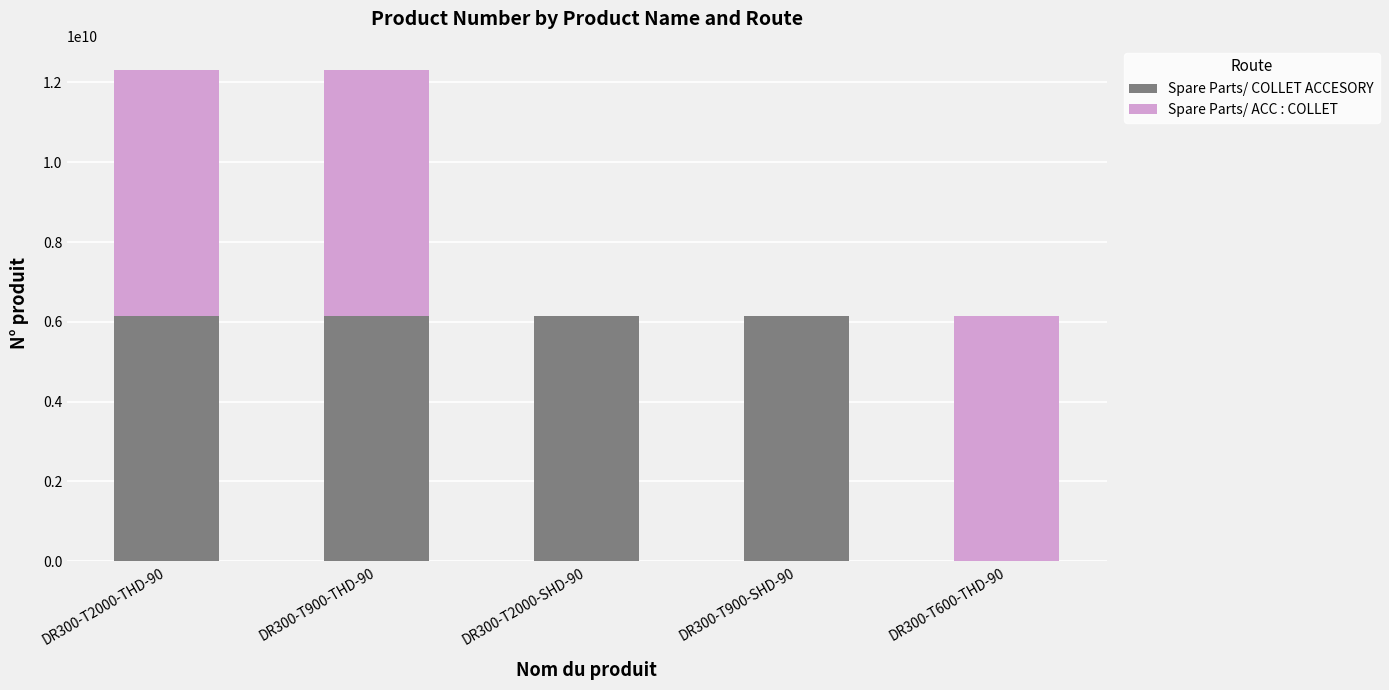

What is the sum of all Spare Parts/ COLLET ACCESORY values?

24607041780